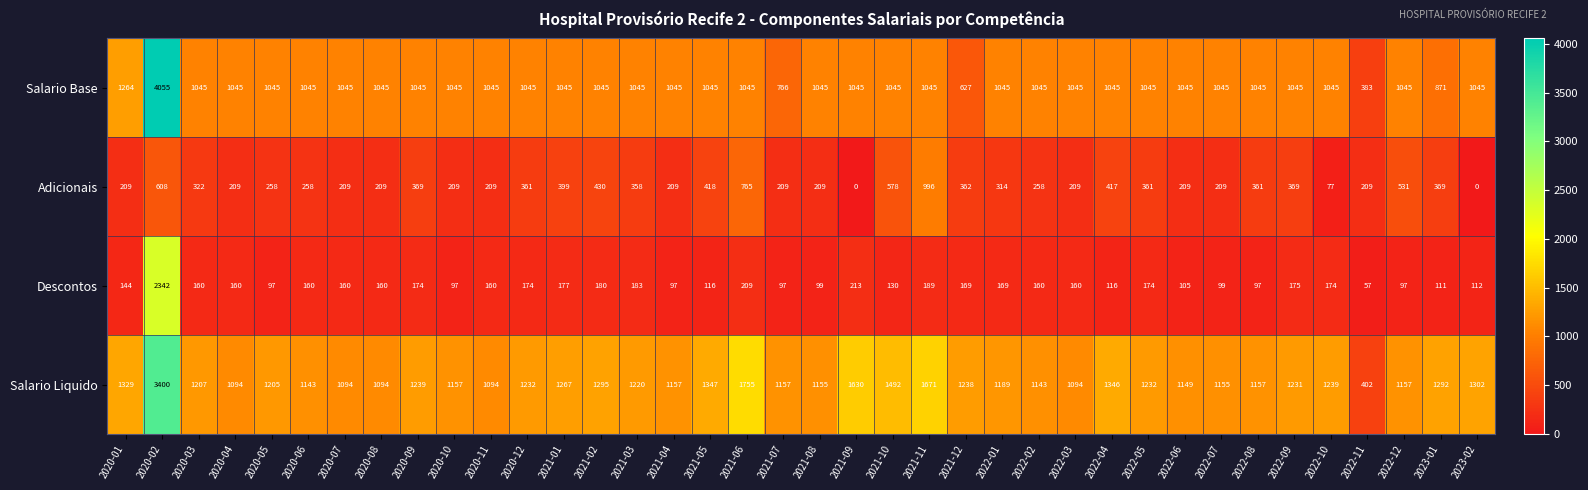

How many values in the Adicionais series are below 314?

19